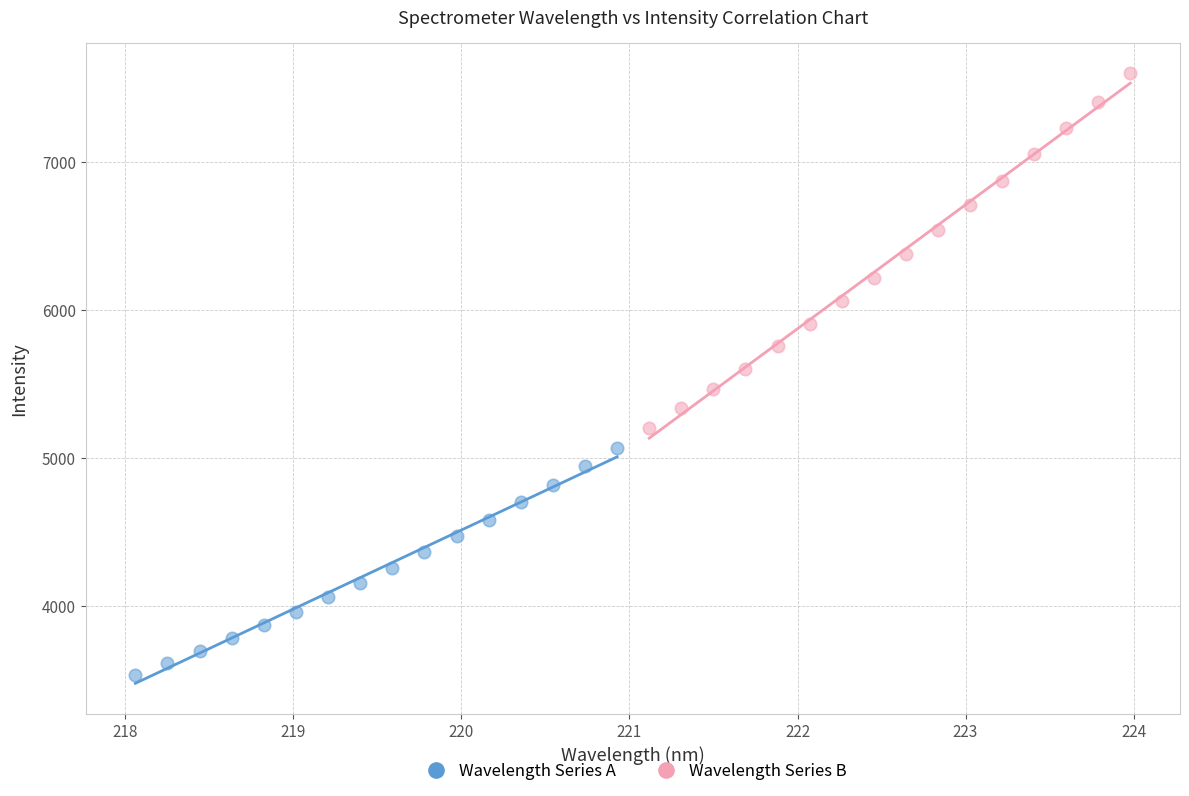

Which series contains the highest Y value?

Wavelength Series B